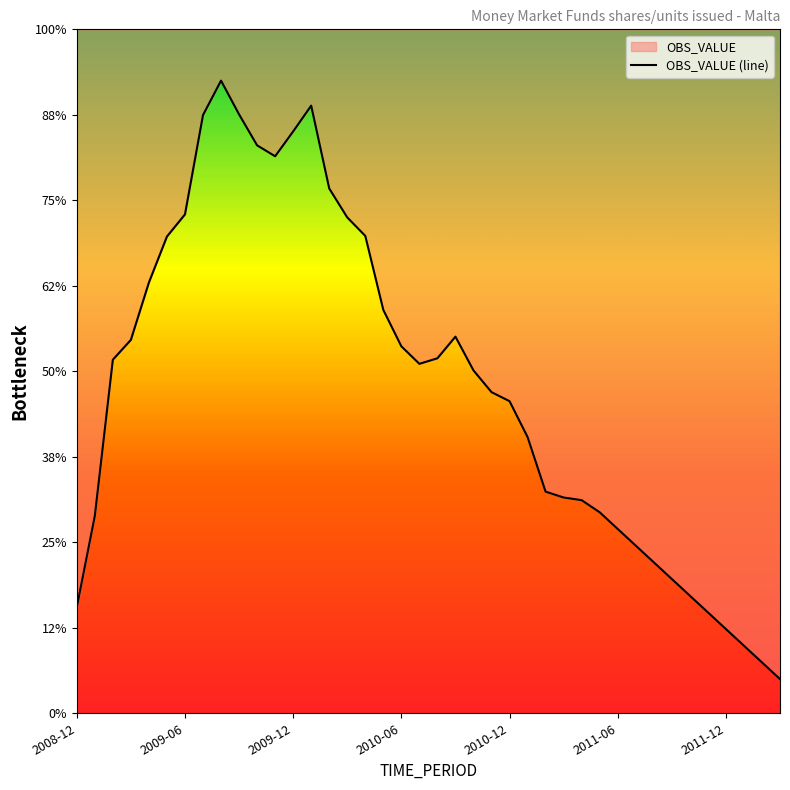

How many points are higher than both their immediate neighbors (excluding endpoints)?

3